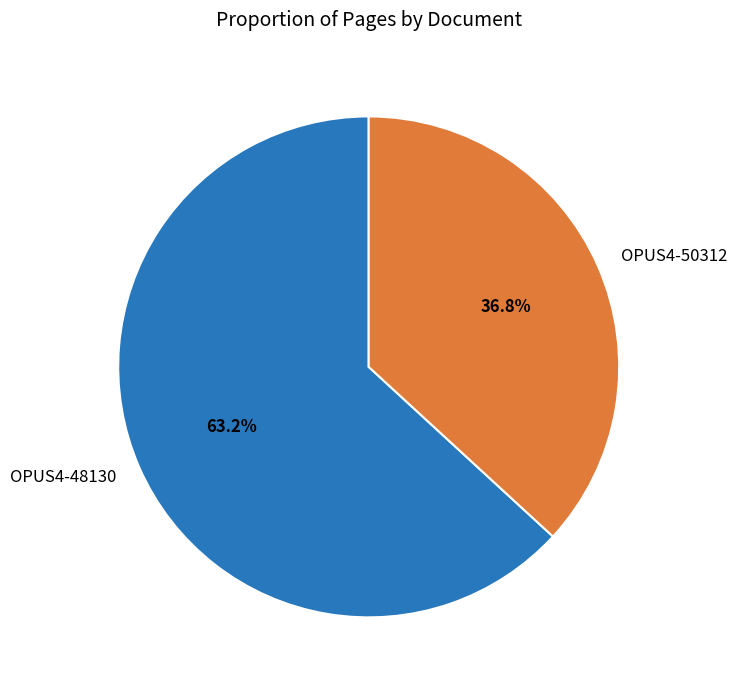

Does any single category account for the majority?

Yes